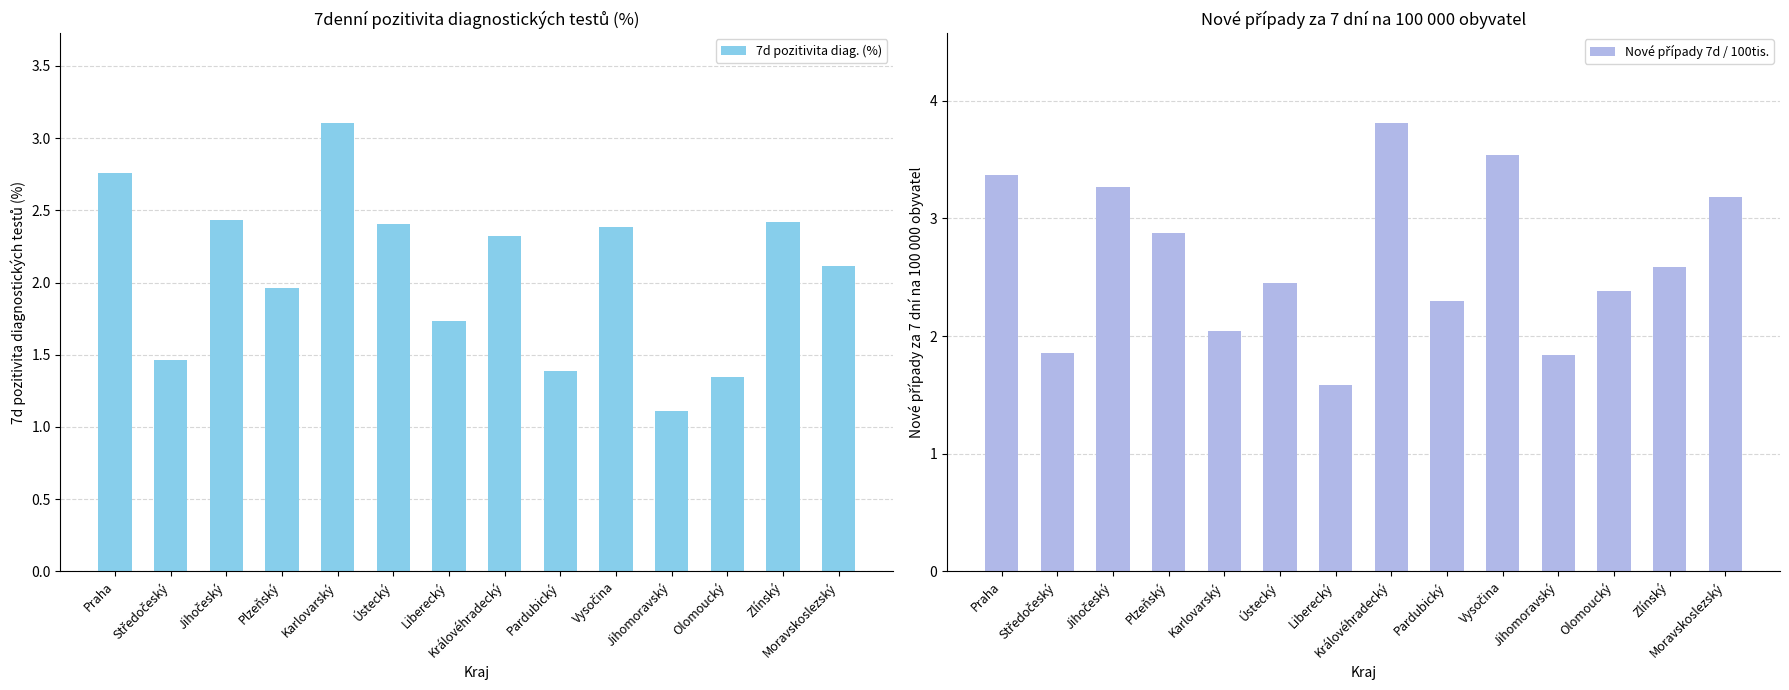

What is the label of the 7th bar from the right?

Královéhradecký